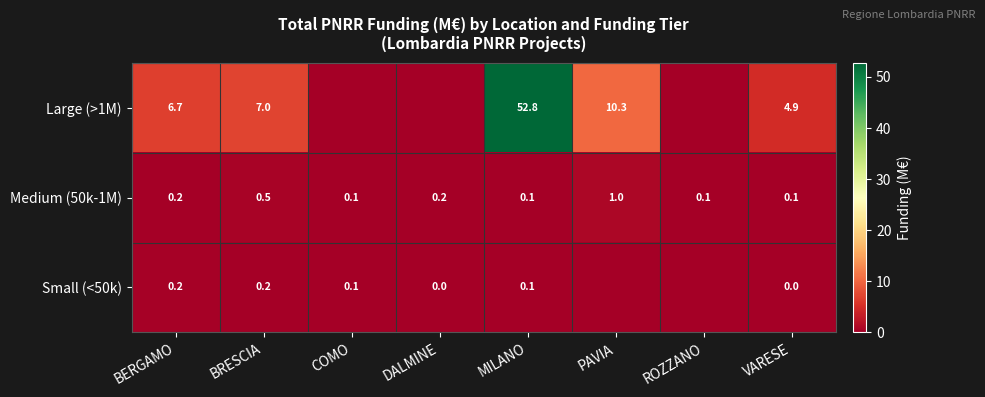

Is it true that Medium (50k-1M) equals 0.1 at VARESE?

True